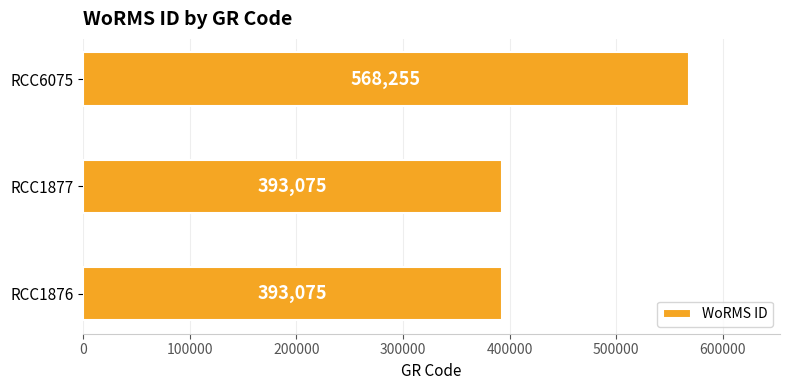

How many categories are shown in the chart?

3